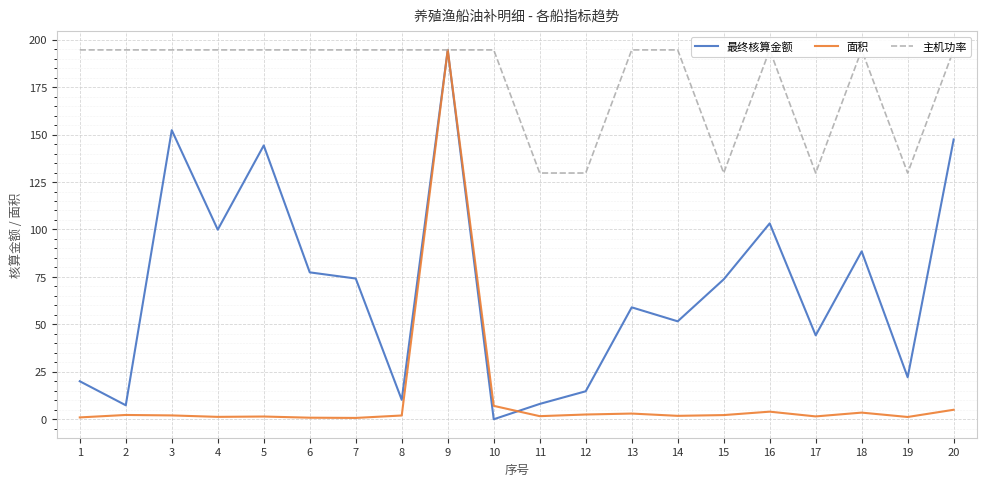

Is it true that 最终核算金额 equals 59.1 at 4?

False